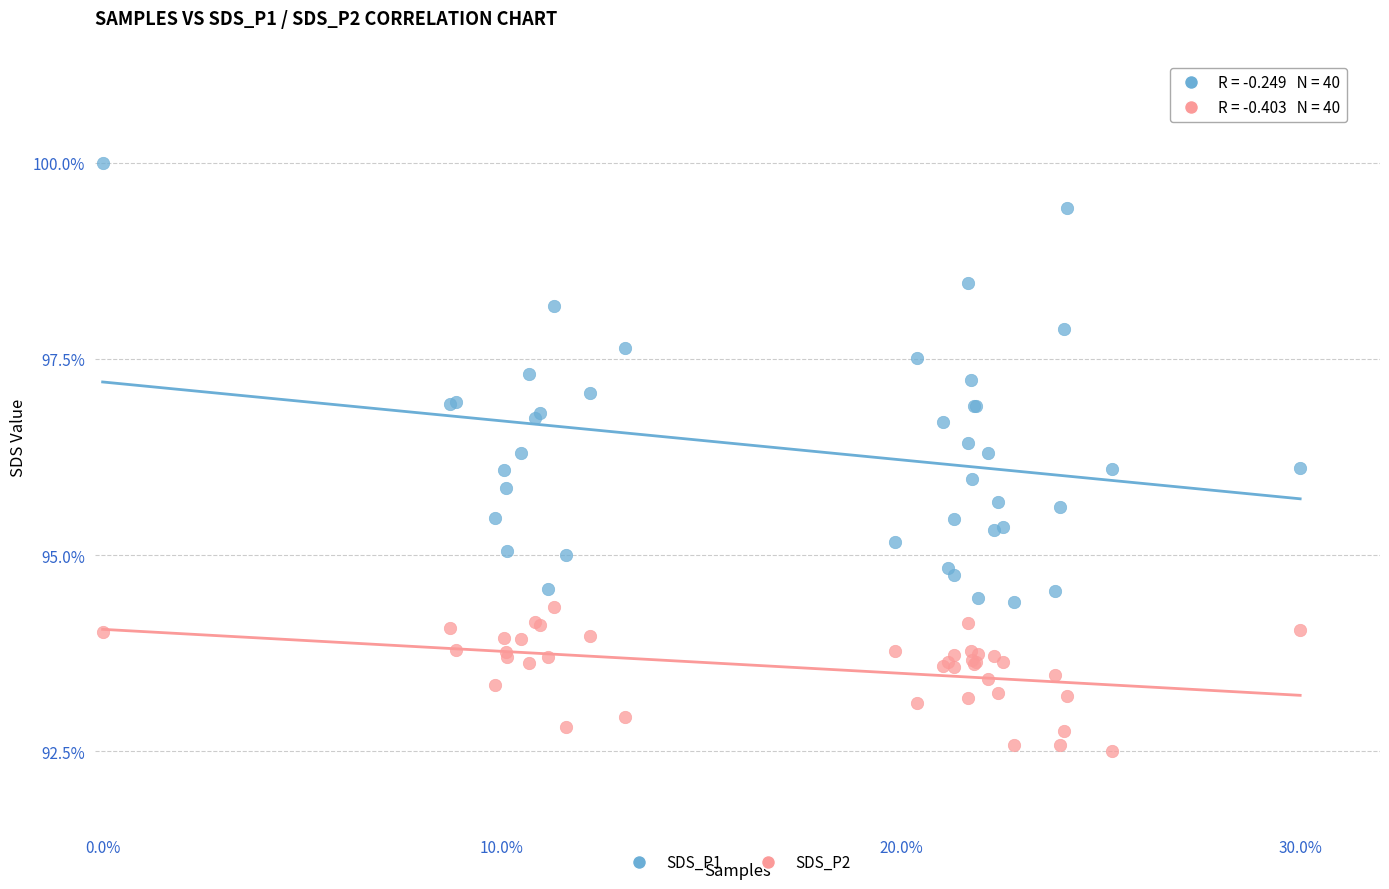

Which series has the widest spread of Y values?

SDS_P1